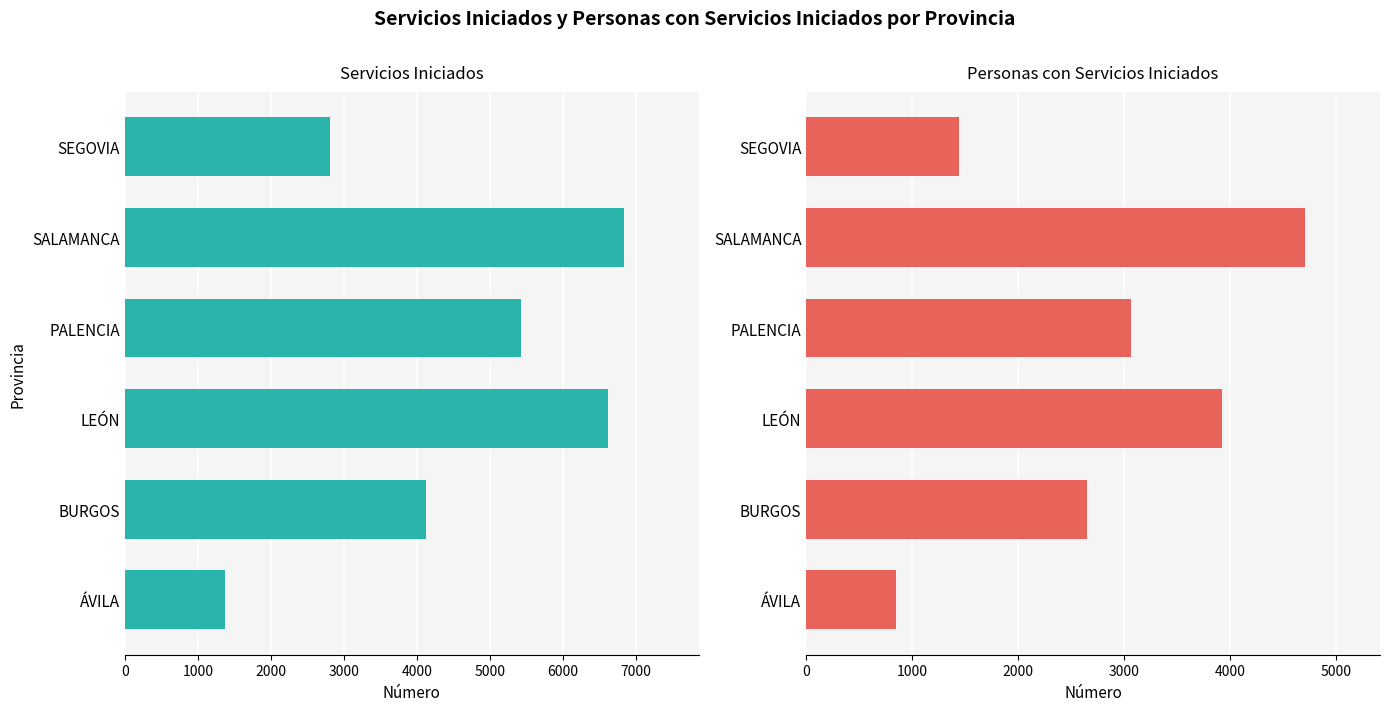

How many values in the Personas con Servicios Iniciados series exceed 3065?

2